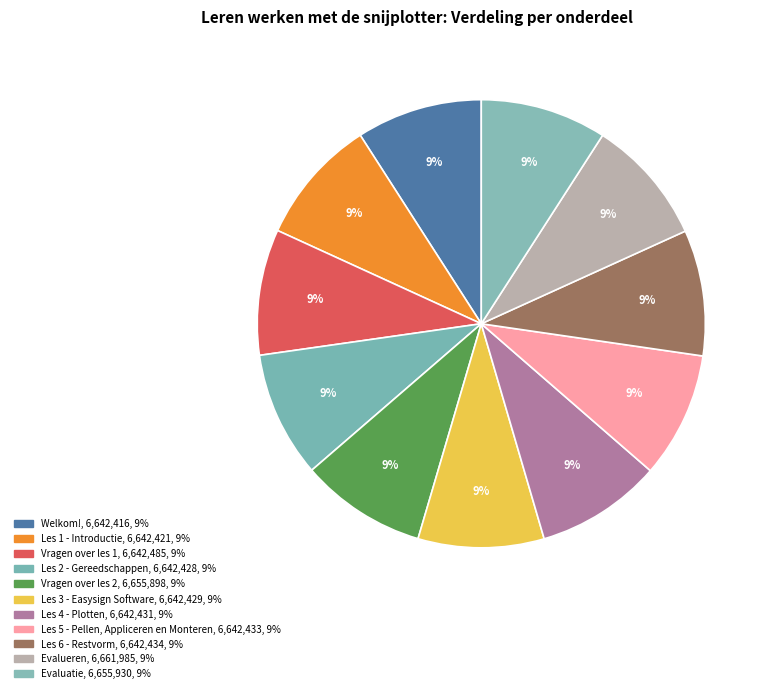

Between Welkom! and Vragen over les 2, which is larger?

Vragen over les 2